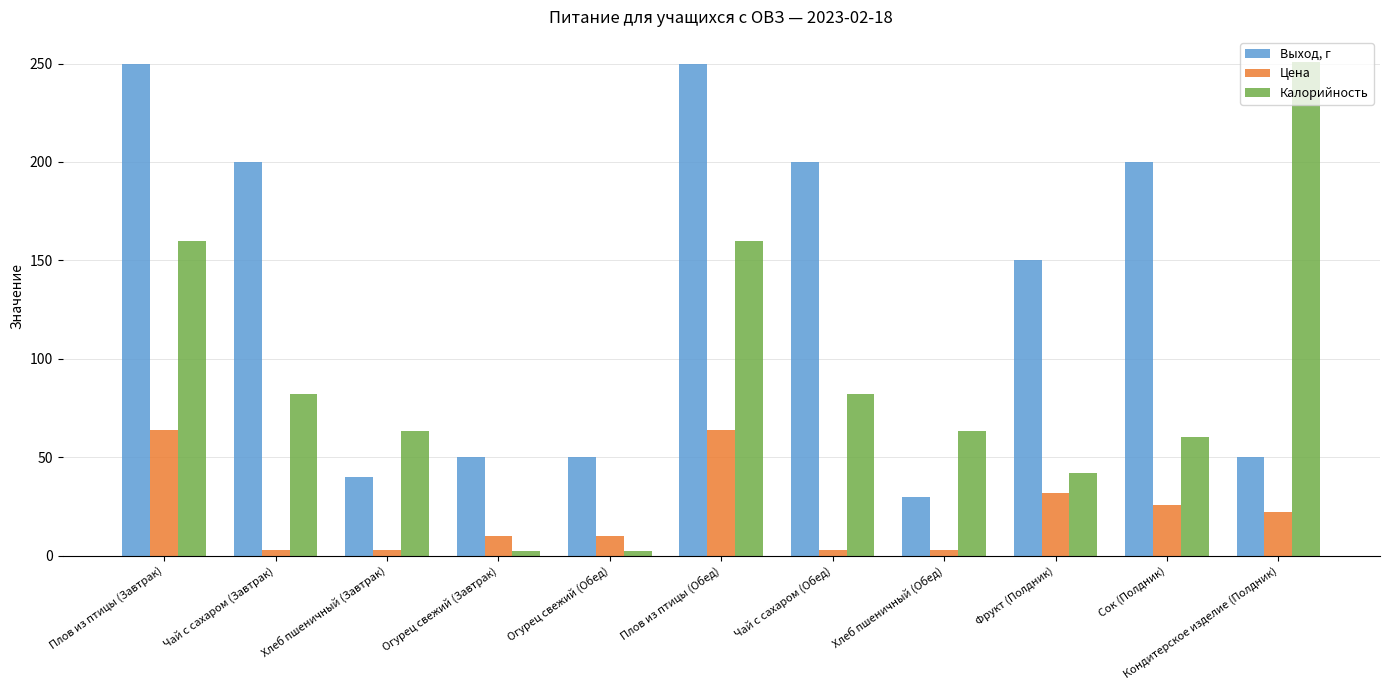

Is the value of Калорийность at Фрукт (Полдник) greater than the value of Цена at Хлеб пшеничный (Обед)?

Yes